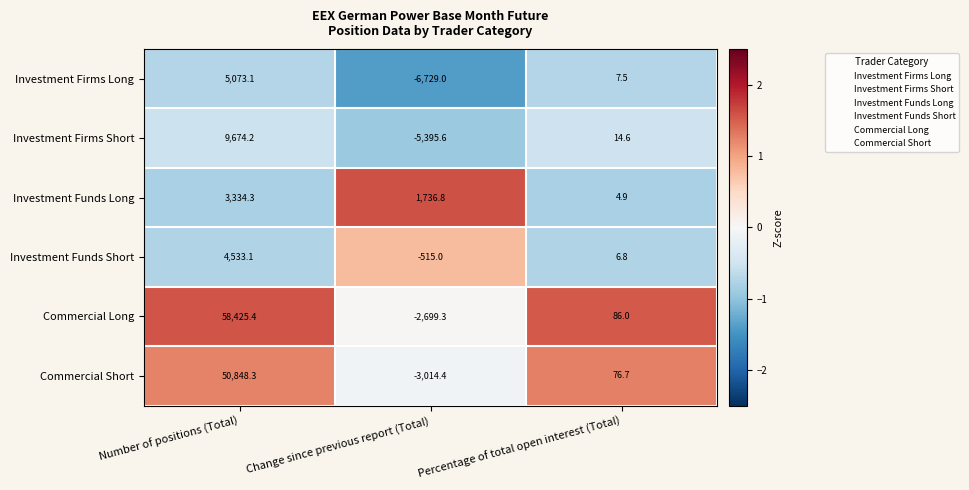

What is the difference between the highest and lowest values at Change since previous report (Total)?

8465.8